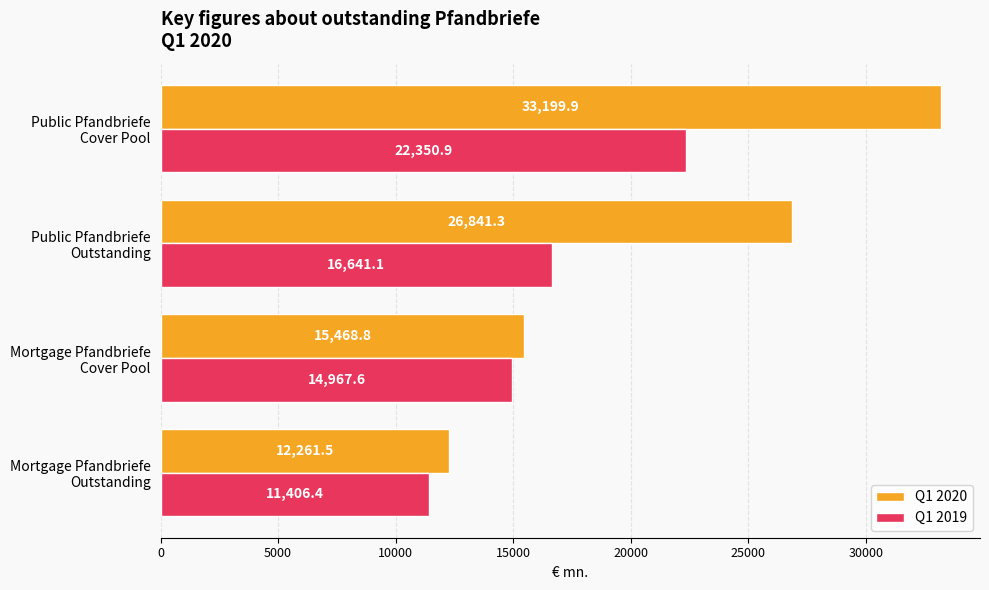

Which series has the largest total across all categories?

Q1 2020